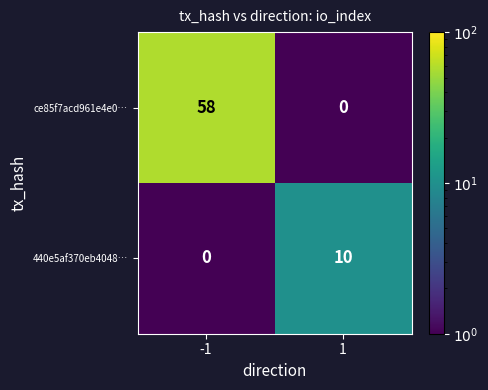

Which label corresponds to the largest value in the chart?

-1